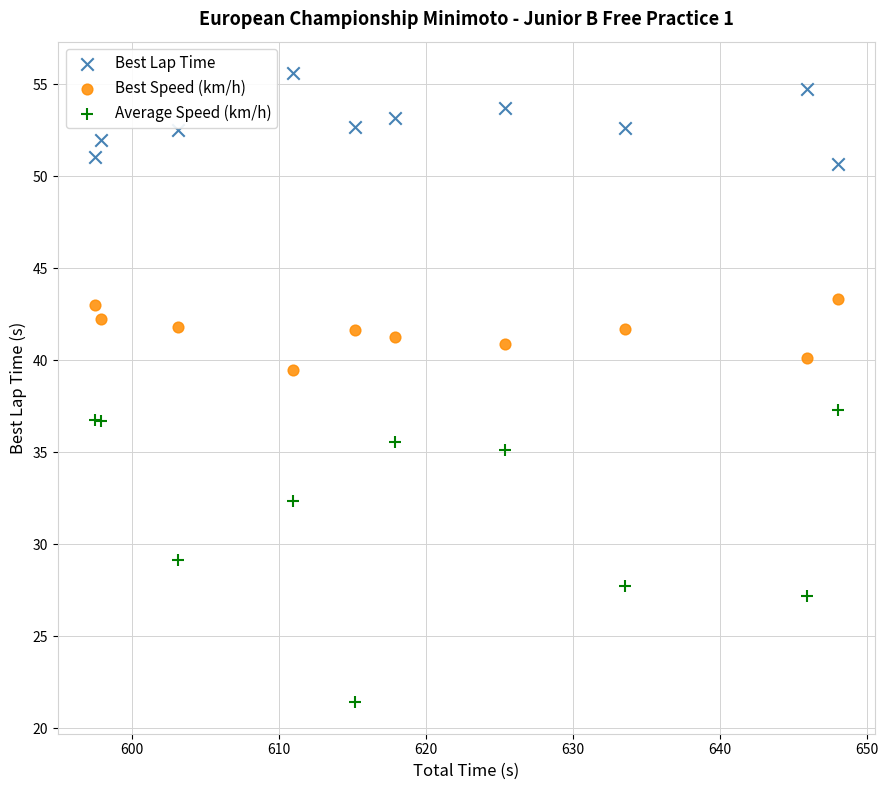

Which series reaches the maximum Y coordinate?

Best Lap Time